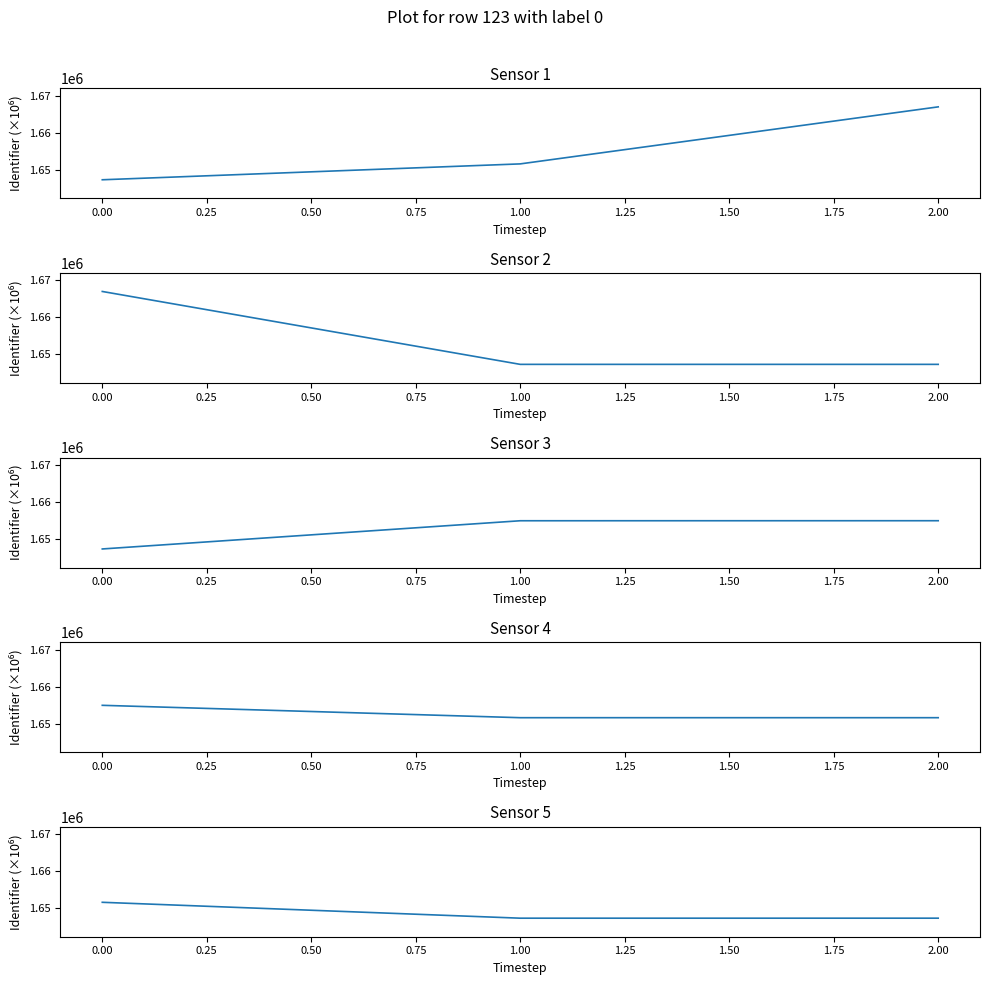

At how many categories does at least one series exceed 1659321?

2